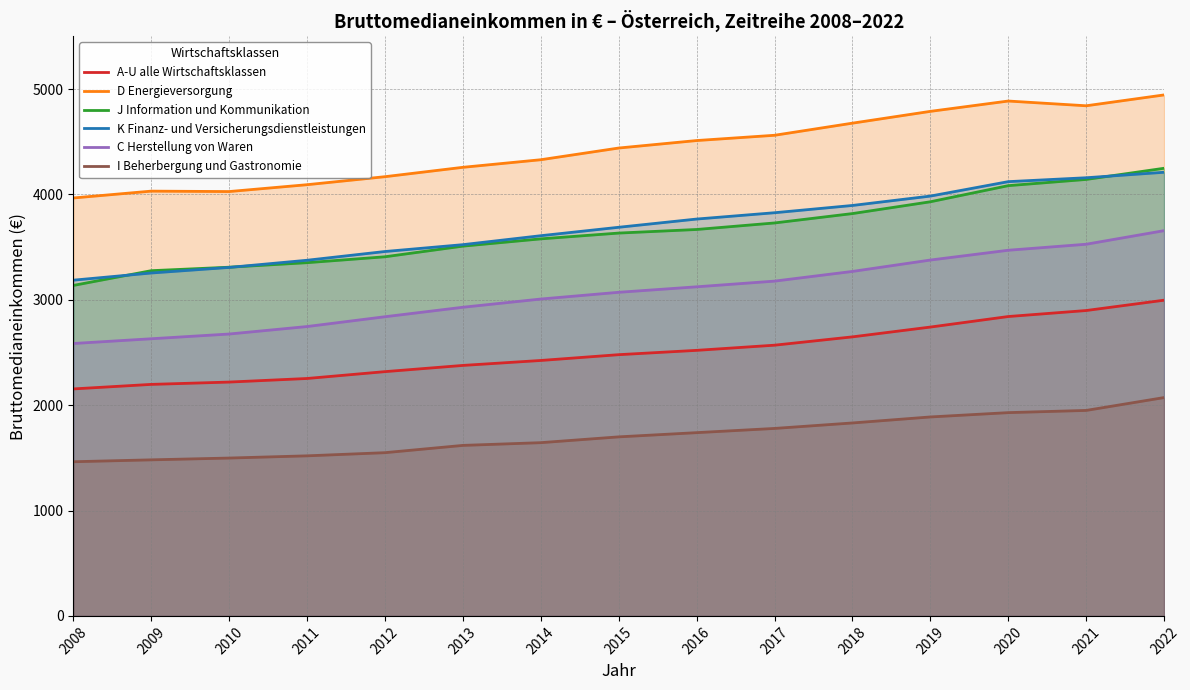

Which series has the largest range (max minus min)?

J Information und Kommunikation